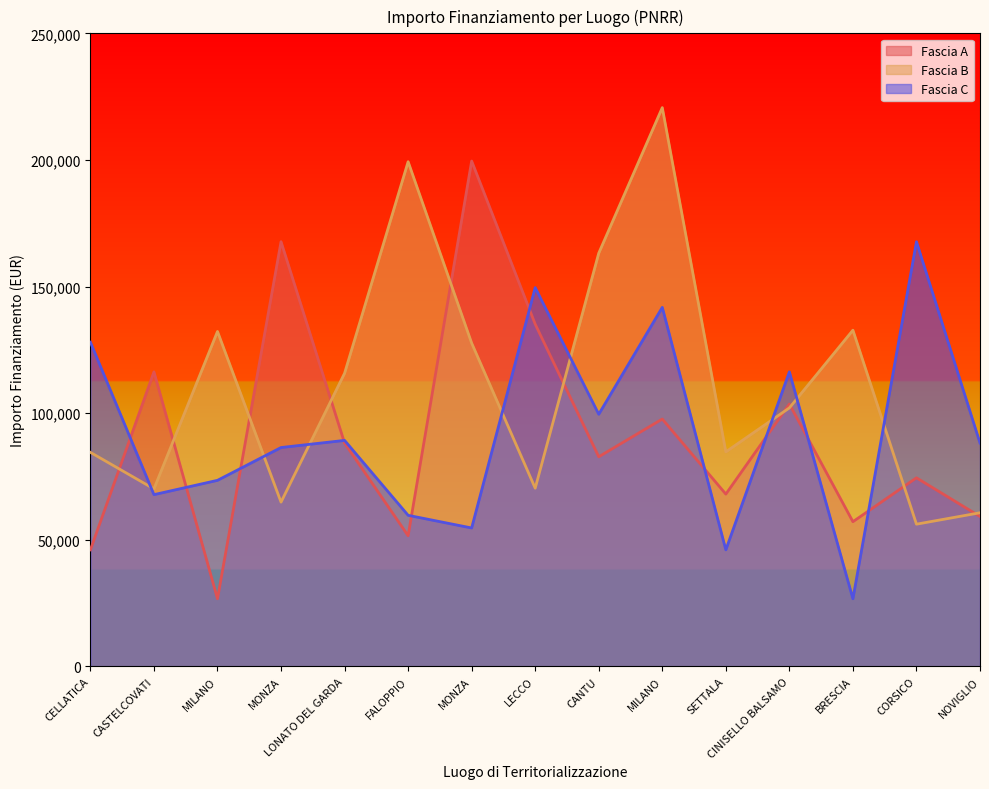

Where is Fascia A nearest to the value 113148?

CASTELCOVATI